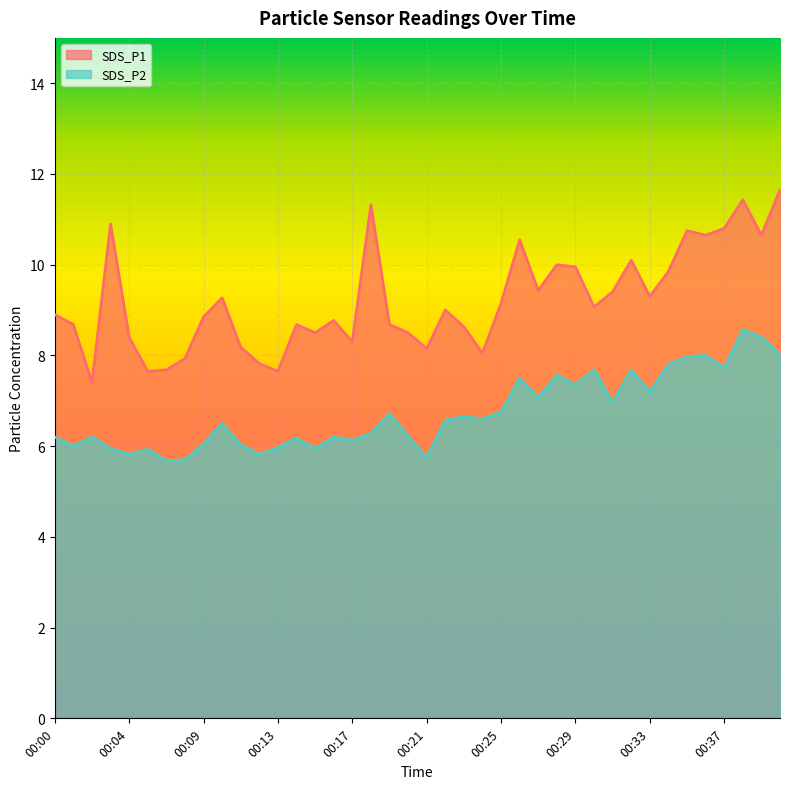

What are all the series names shown in the legend?

SDS_P1, SDS_P2